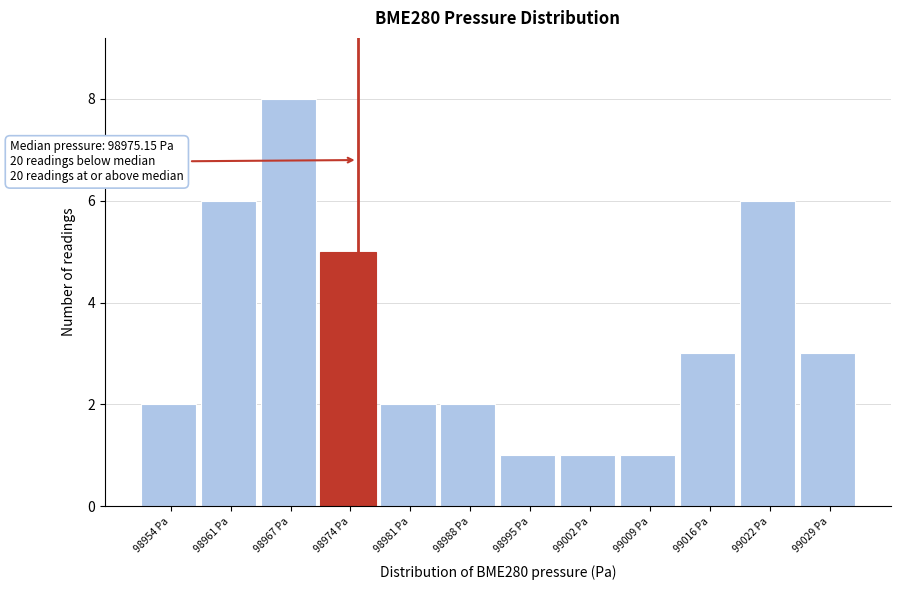

Over which range of the x-axis is the bar tallest?

98964 to 98971